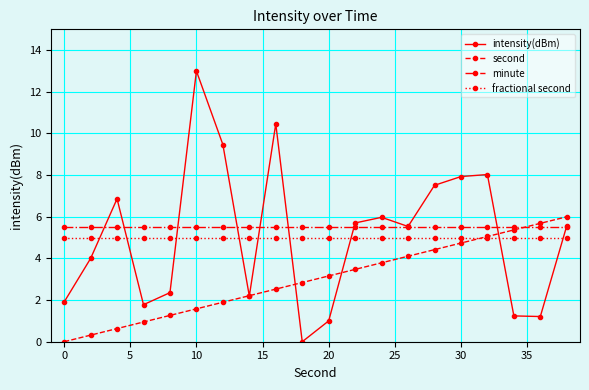

How many lines are shown in the chart?

4